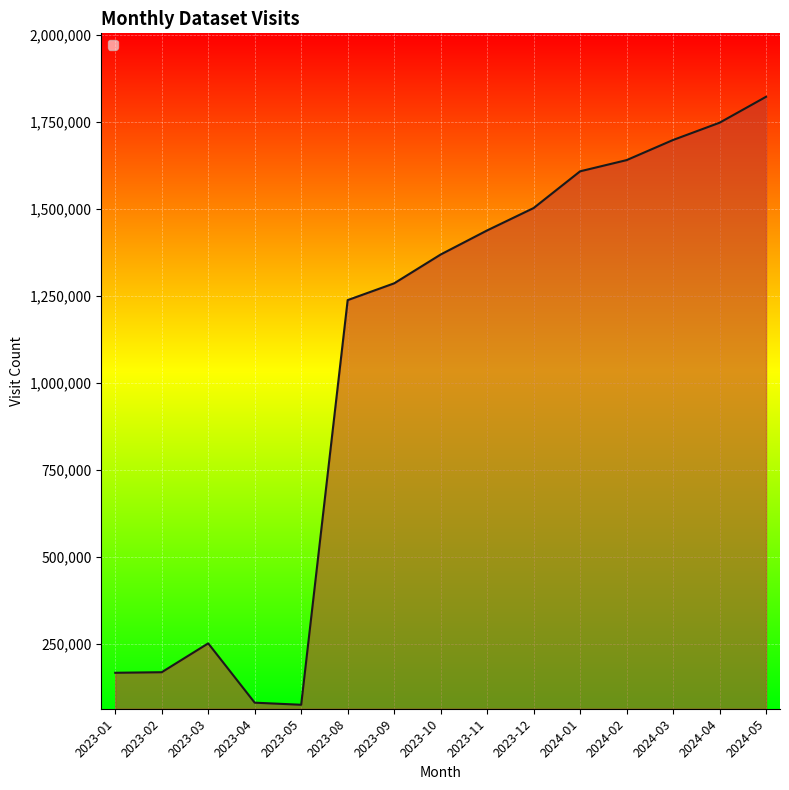

What is the approximate value at 2023-09, to the nearest 100?

1286000